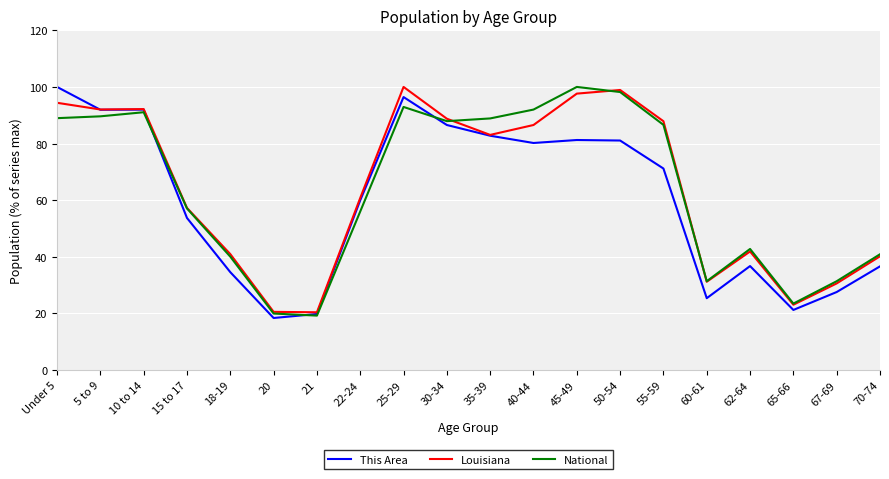

What is the difference between the National values at 35-39 and Under 5?

0.1